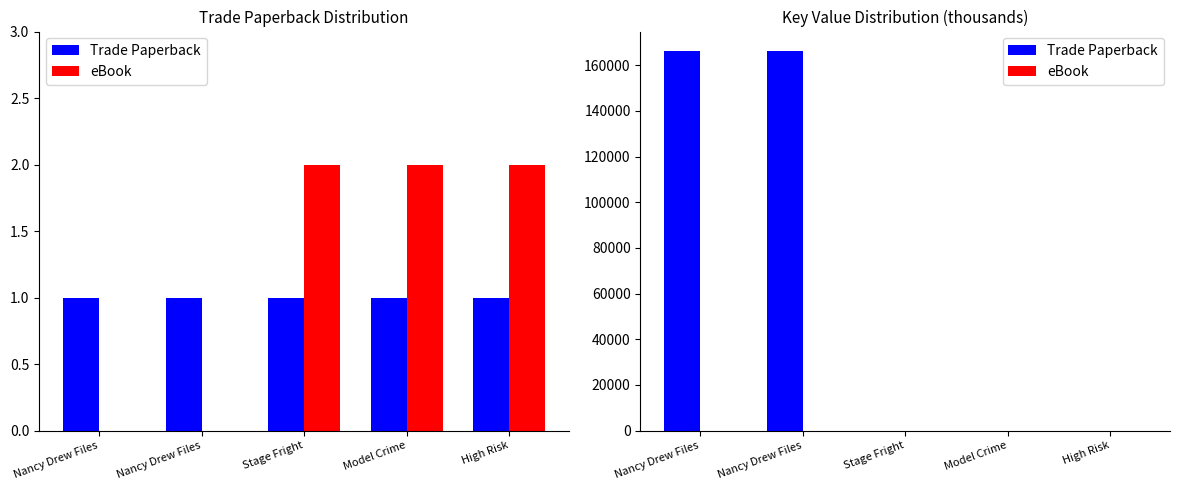

What is the sum of the eBook values at High Risk and Model Crime?

4.8